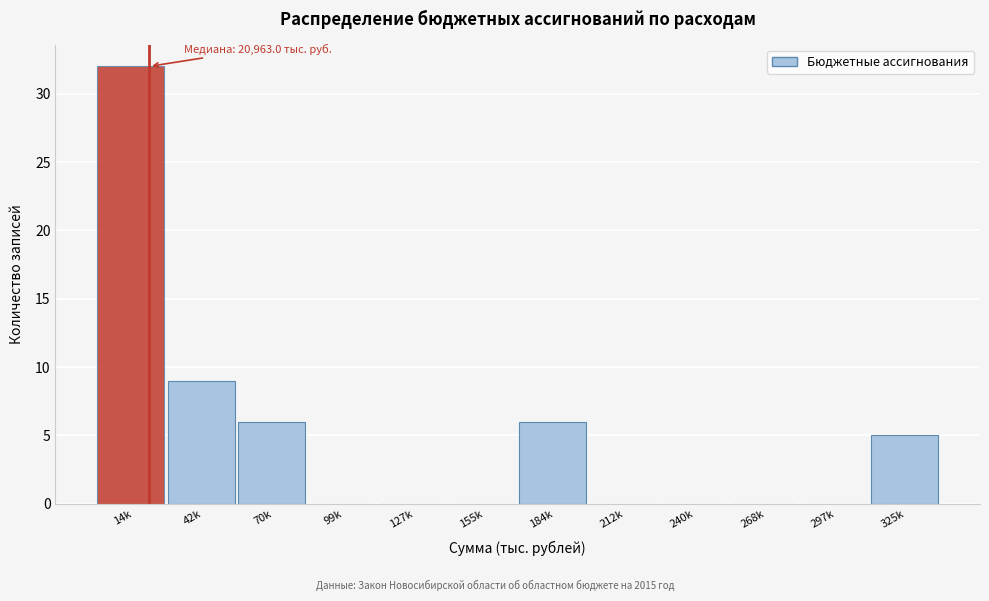

Reading left to right, what are all the values shown in this chart?

14k=32	42k=9	70k=6	99k=0	127k=0	155k=0	184k=6	212k=0	240k=0	268k=0	297k=0	325k=5